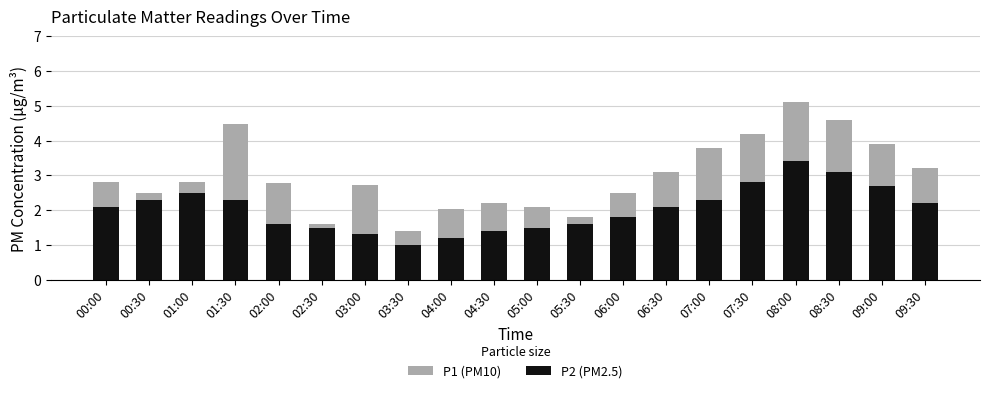

At which category is the sum across all series the highest?

08:00